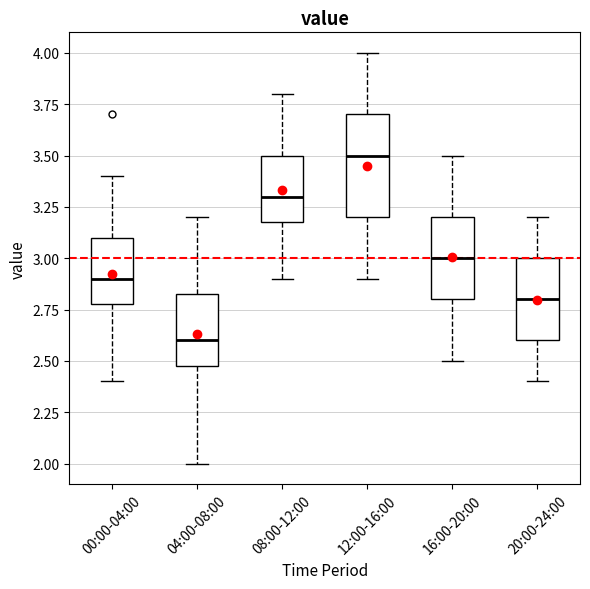

Reading left to right, transcribe this box plot: for each box, give where its median line is, the range the box spans, and where its two whiskers end, as read against the y-axis. The values are not printed on the chart, so give them approximately, as read against the axis.

00:00-04:00: median 2.90, box 2.80 to 3.10, whiskers 2.40 to 3.40
04:00-08:00: median 2.60, box 2.50 to 2.85, whiskers 2.00 to 3.20
08:00-12:00: median 3.30, box 3.20 to 3.50, whiskers 2.90 to 3.80
12:00-16:00: median 3.50, box 3.20 to 3.70, whiskers 2.90 to 4.00
16:00-20:00: median 3.00, box 2.80 to 3.20, whiskers 2.50 to 3.50
20:00-24:00: median 2.80, box 2.60 to 3.00, whiskers 2.40 to 3.20